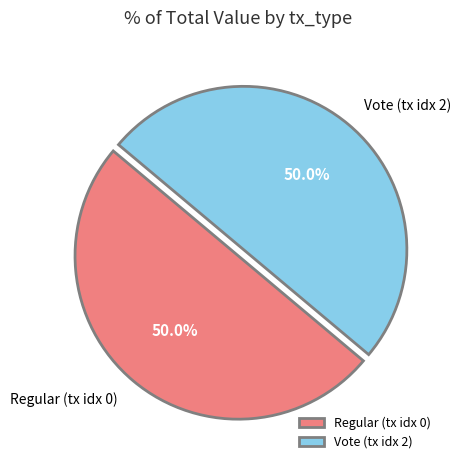

What is the ratio of the value at Regular (tx idx 0) to the value at Vote (tx idx 2)?

1.0